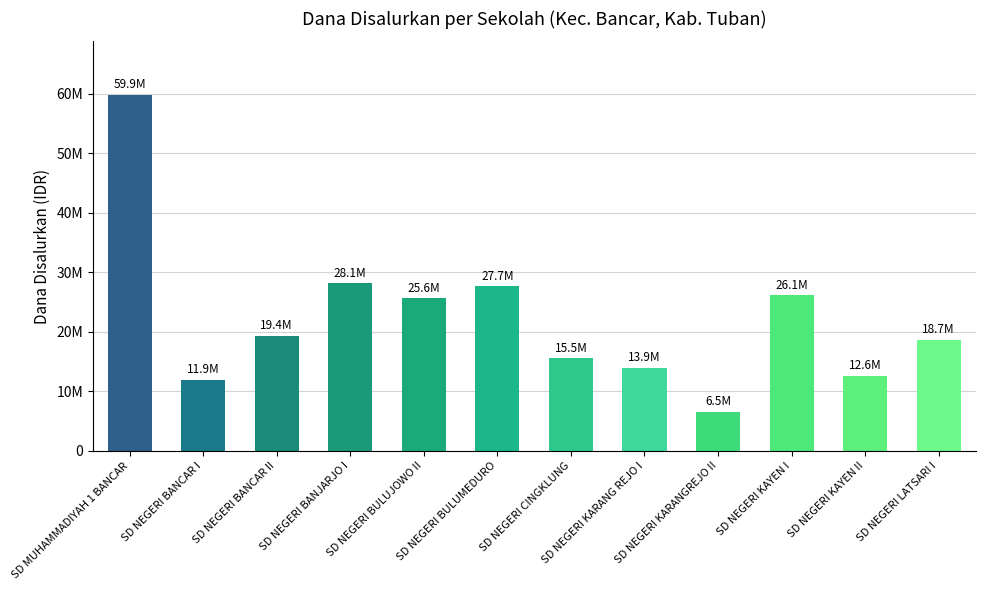

What is the label of the 7th bar from the right?

SD NEGERI BULUMEDURO